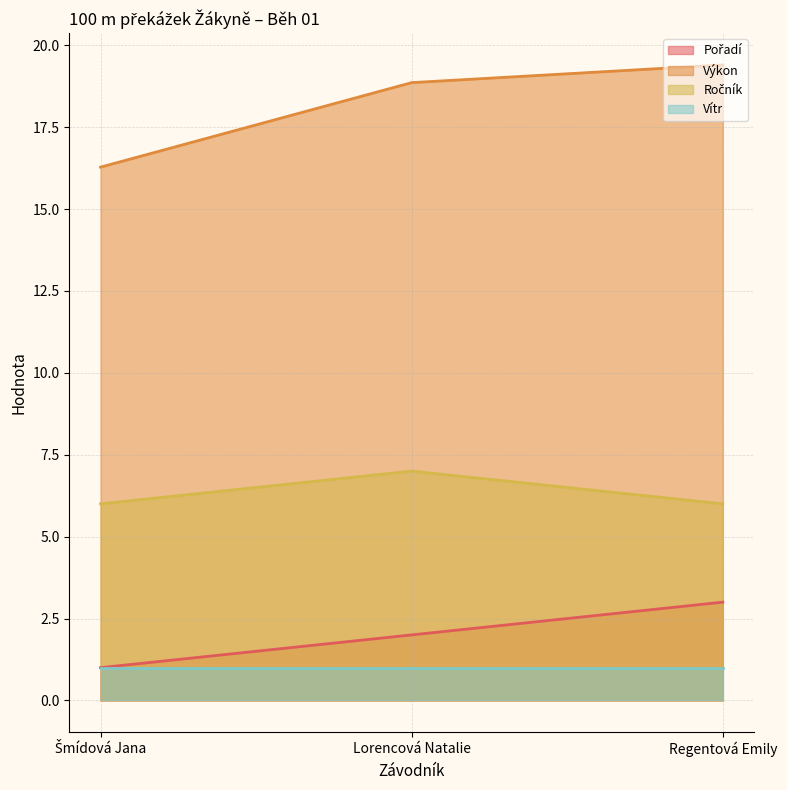

Which category has the highest value in the Pořadí series?

Regentová Emily